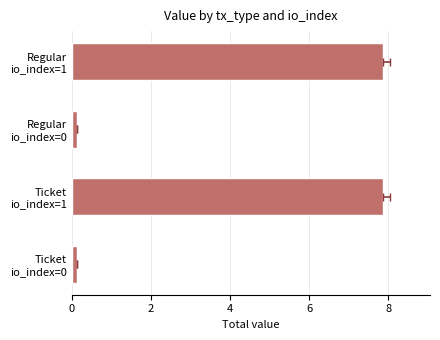

True or false: the data shows 7.9 at Ticket io_index=1.

True